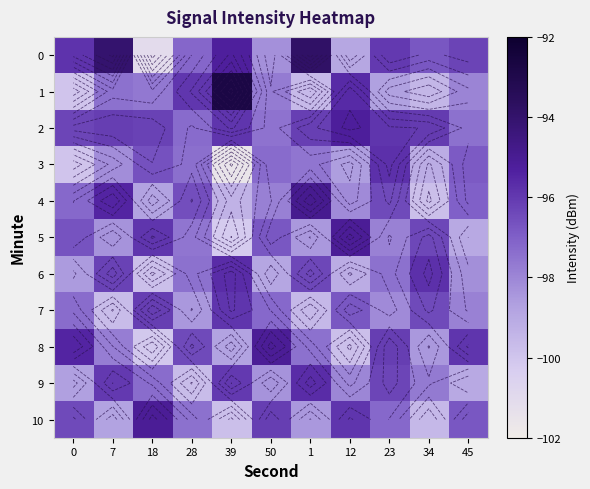

At how many categories does at least one series exceed -95?

3